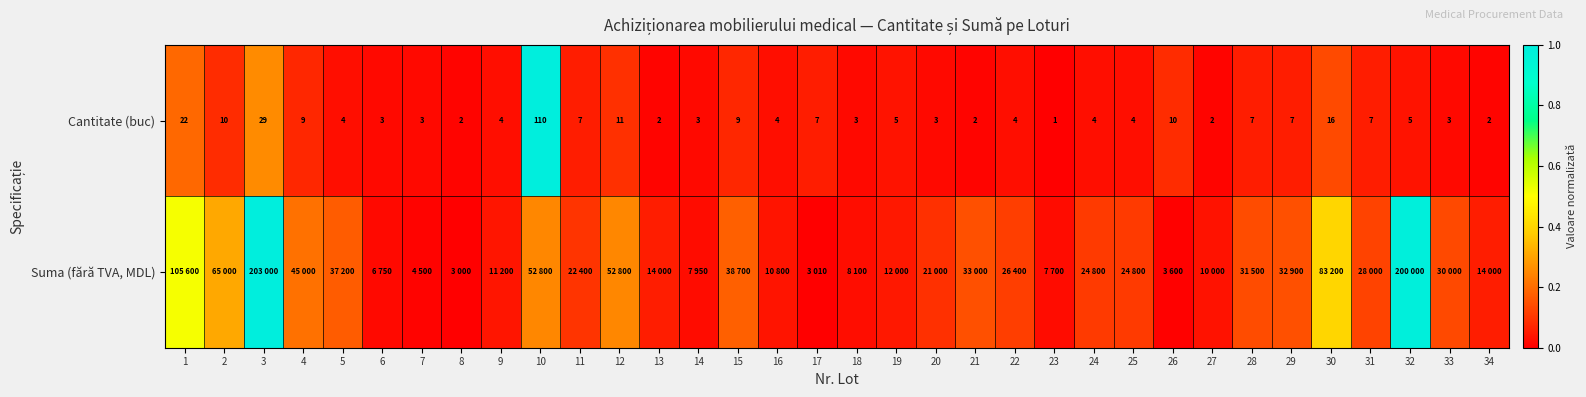

Which series changed the most between 12 and 13?

Suma (fără TVA, MDL)